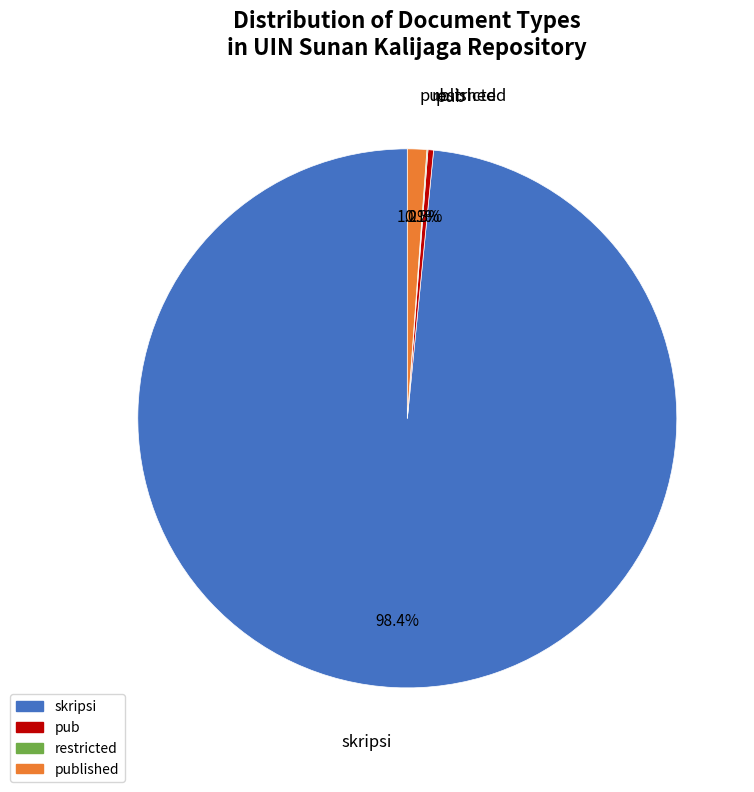

Is there any slice that represents more than half of the pie?

Yes